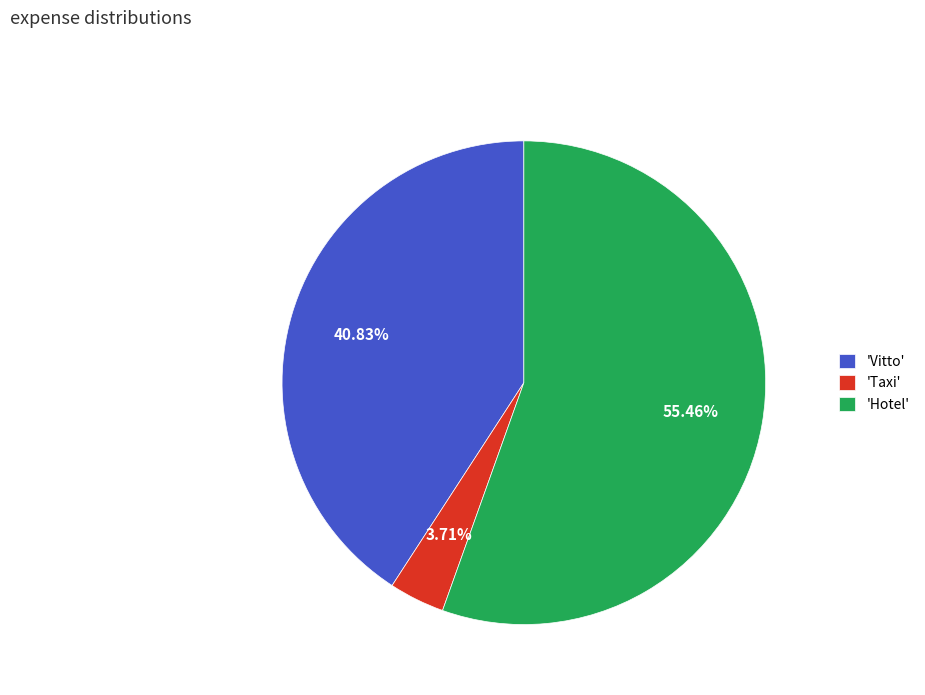

Combined, do 'Hotel' and 'Taxi' account for over 50%?

Yes